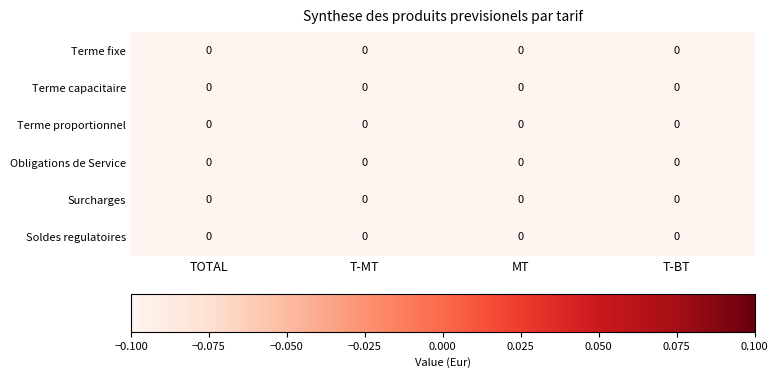

Which has a higher value, T-MT or TOTAL?

T-MT